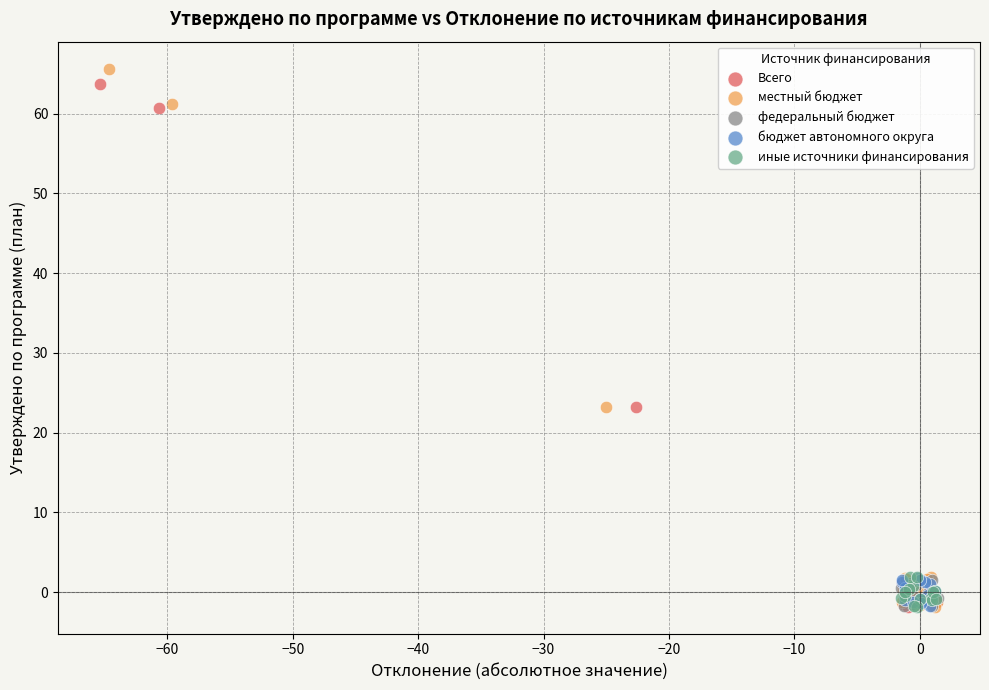

What are all the series names shown in the legend?

Всего, местный бюджет, федеральный бюджет, бюджет автономного округа, иные источники финансирования